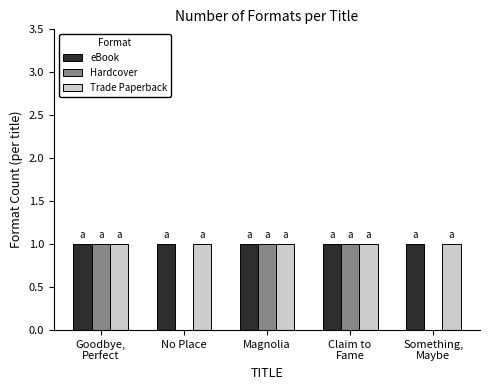

Count the number of data series in this chart.

3